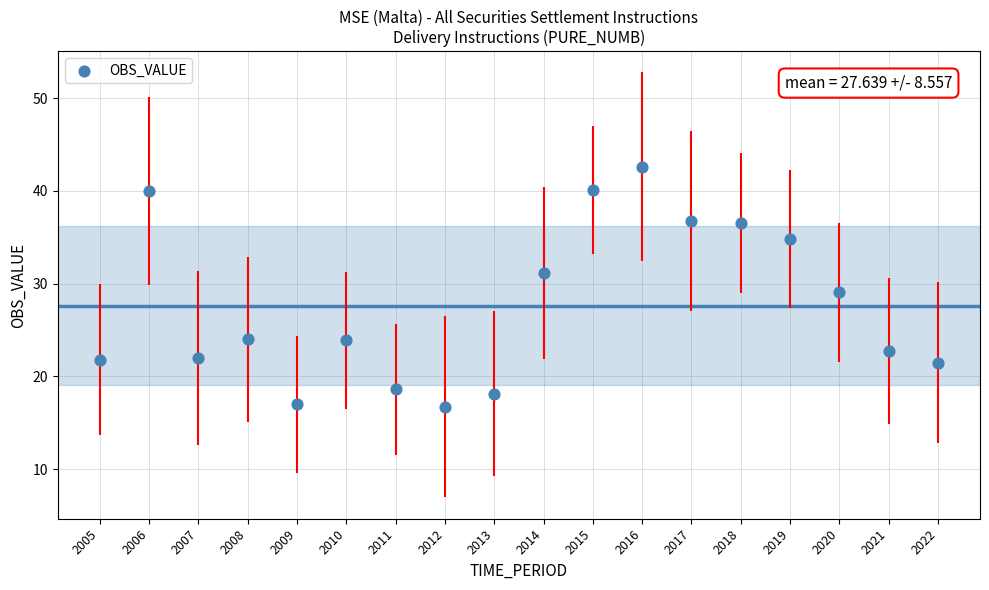

What is the range of Y values (max minus min)?

25.9